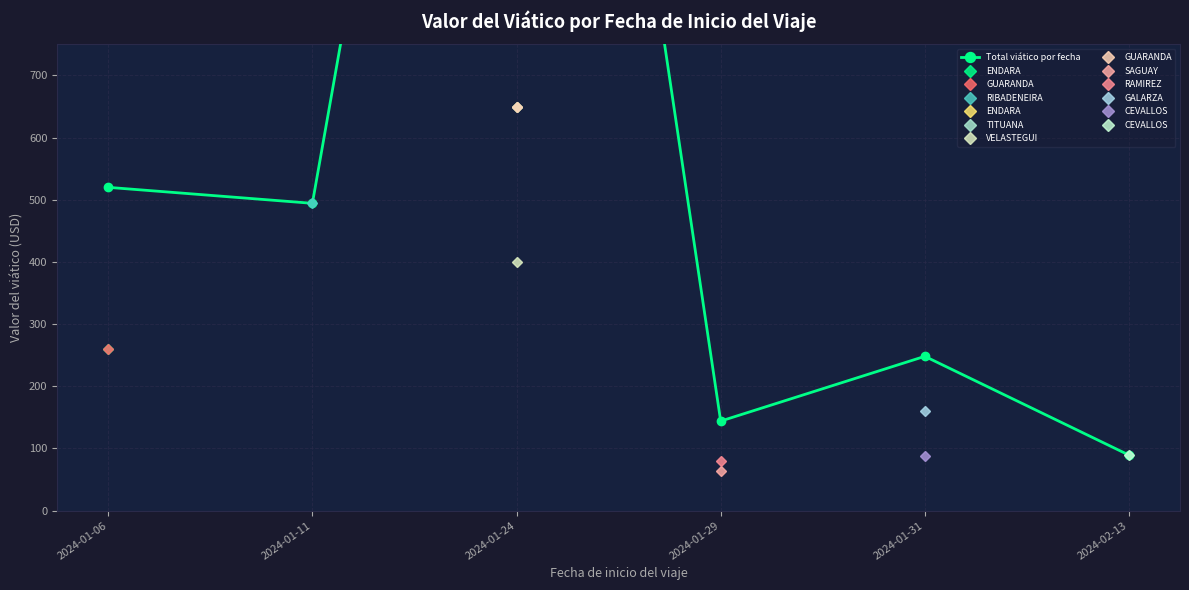

Reading left to right, transcribe all the data shown in this chart.

520.0	494.3	2350.0	144.0	248.2	89.3